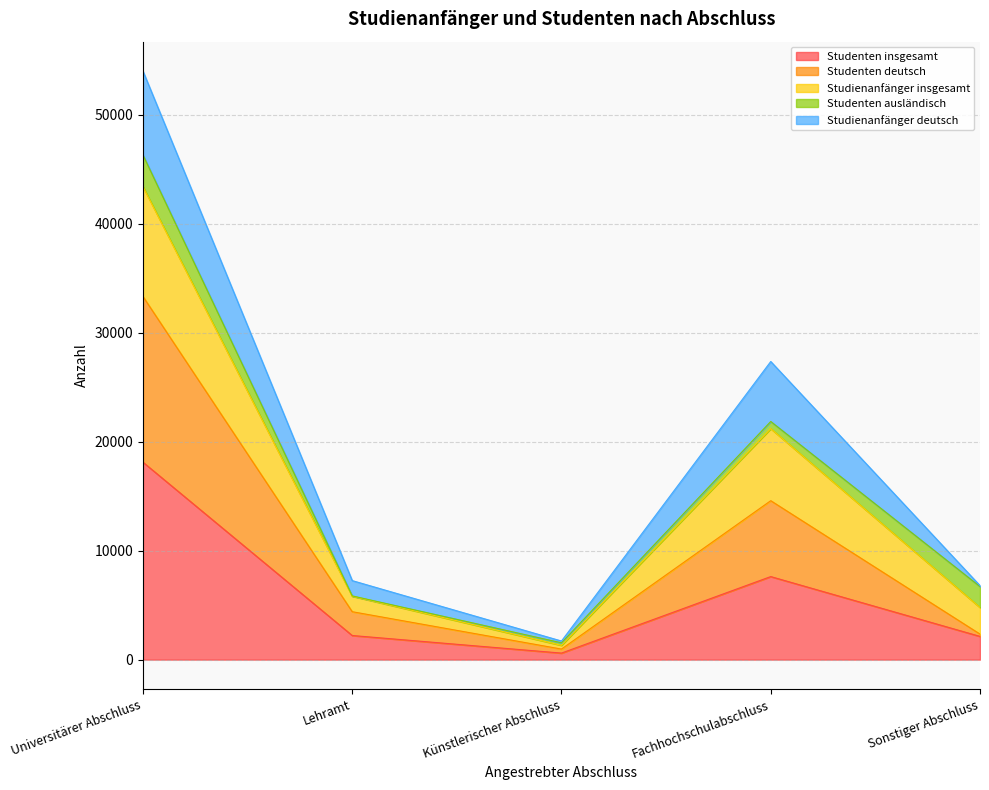

True or false: Studenten insgesamt and Studienanfänger insgesamt cross at least once.

False